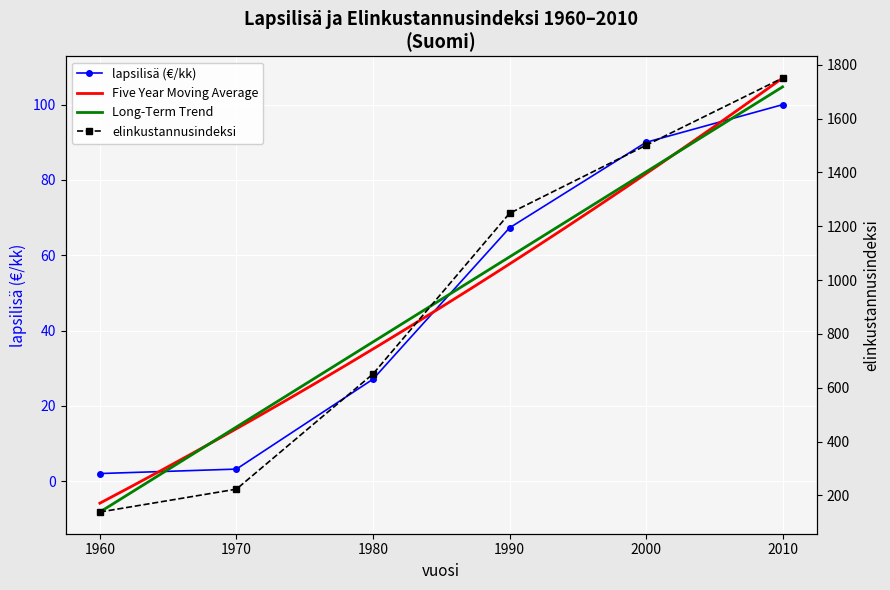

What is the difference between the lapsilisa values at 1990 and 1960?

65.3